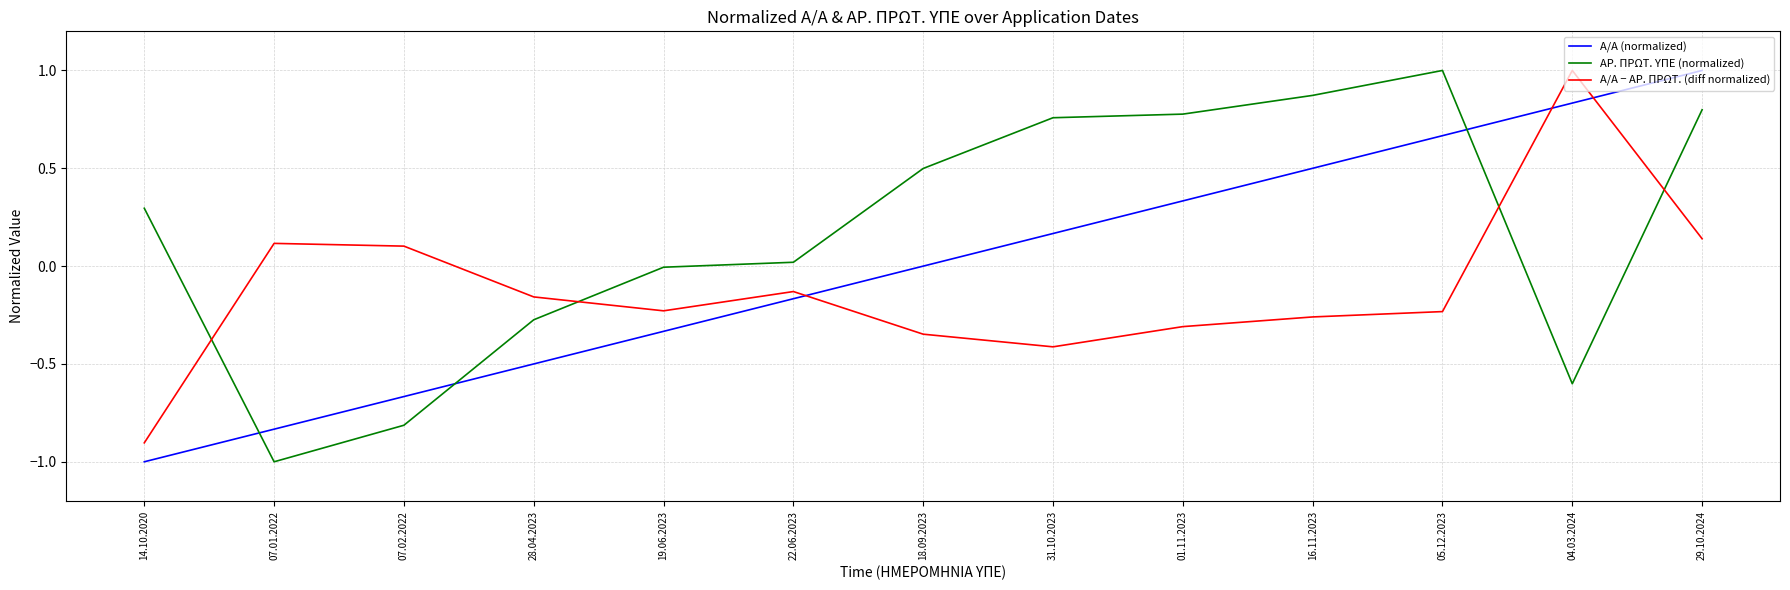

At which label does Α/Α (normalized) reach its minimum?

14.10.2020